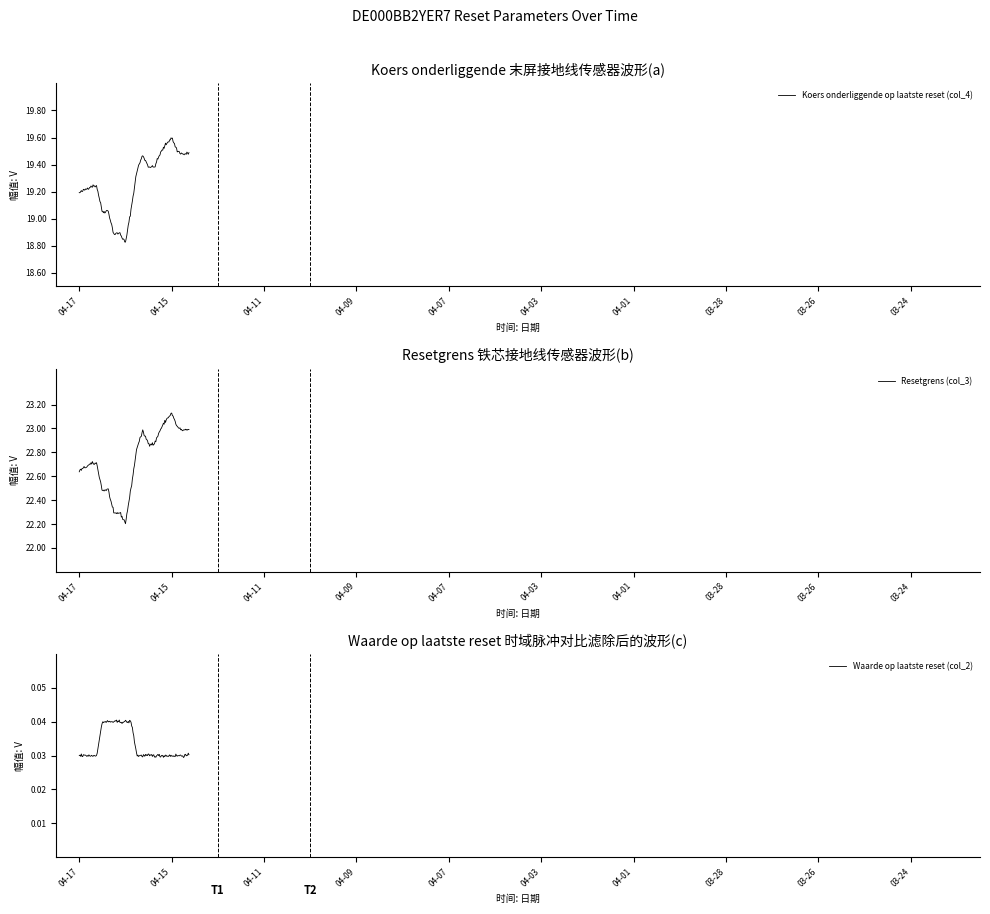

Reading right to left, list all the values displayed in this chart.

Koers onderliggende op laatste reset (col_4): 19.5	19.5	19.5	19.6	19.6	19.5	19.4	19.4	19.5	19.4	19.1	18.8	18.9	18.9	19.1	19.1	19.2	19.2	19.2	19.2
Resetgrens (col_3): 23.0	23.0	23.0	23.1	23.1	23.0	22.9	22.9	23.0	22.8	22.5	22.2	22.3	22.3	22.5	22.5	22.7	22.7	22.7	22.6
Waarde op laatste reset (col_2): 0.0	0.0	0.0	0.0	0.0	0.0	0.0	0.0	0.0	0.0	0.0	0.0	0.0	0.0	0.0	0.0	0.0	0.0	0.0	0.0